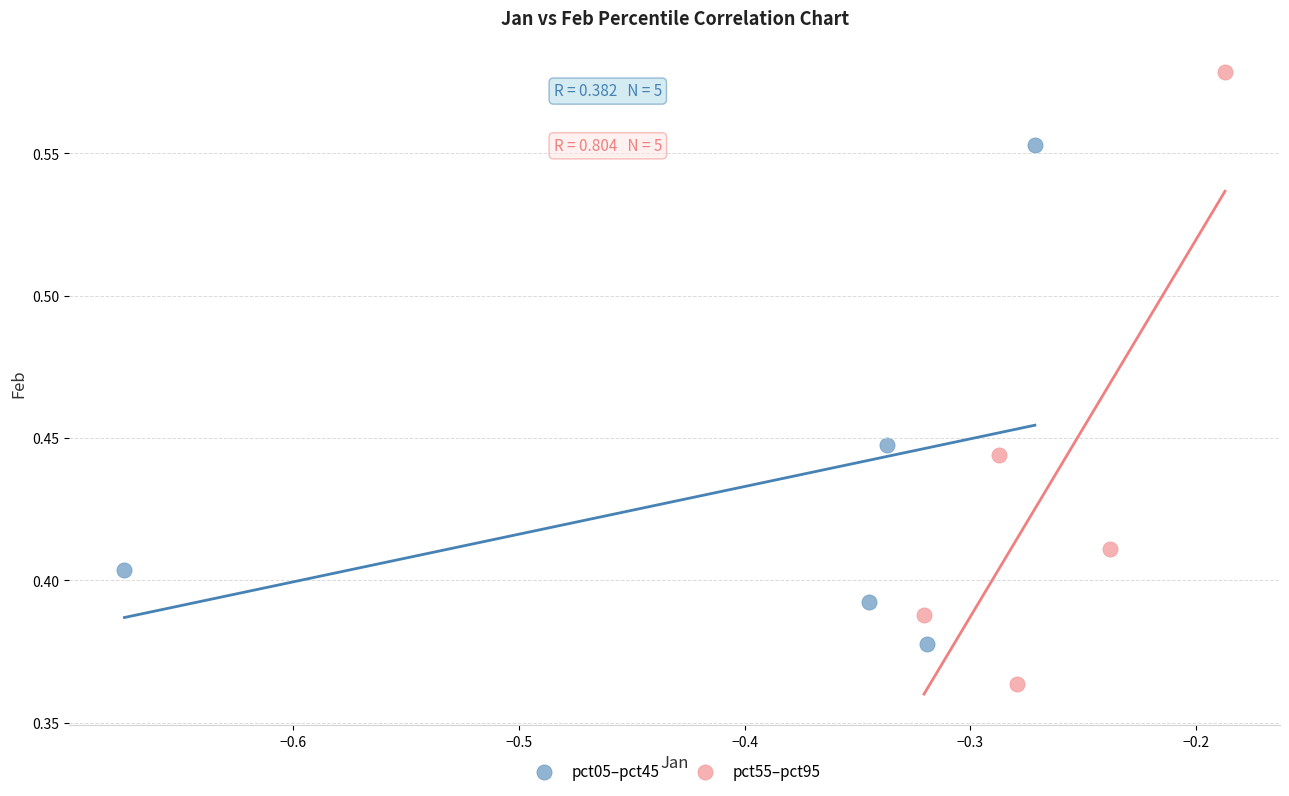

Which series reaches the minimum Y coordinate?

pct55–pct95